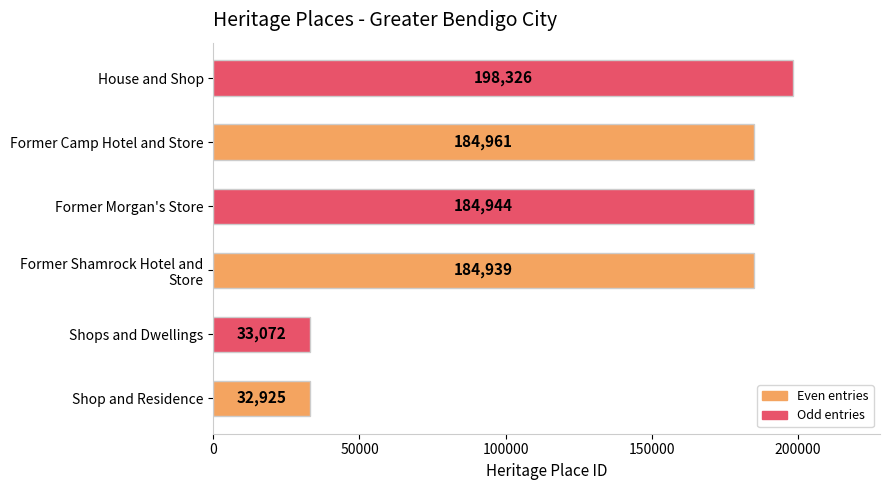

Which has a higher value, Shops and Dwellings or Former Morgan's Store?

Former Morgan's Store